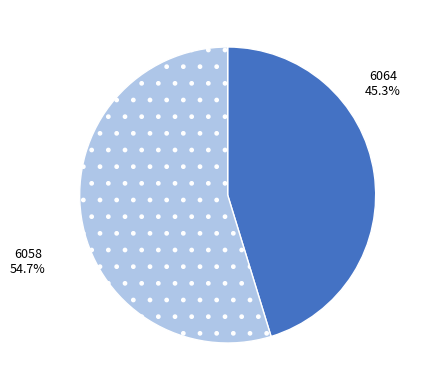

How many segments does this pie chart have?

2